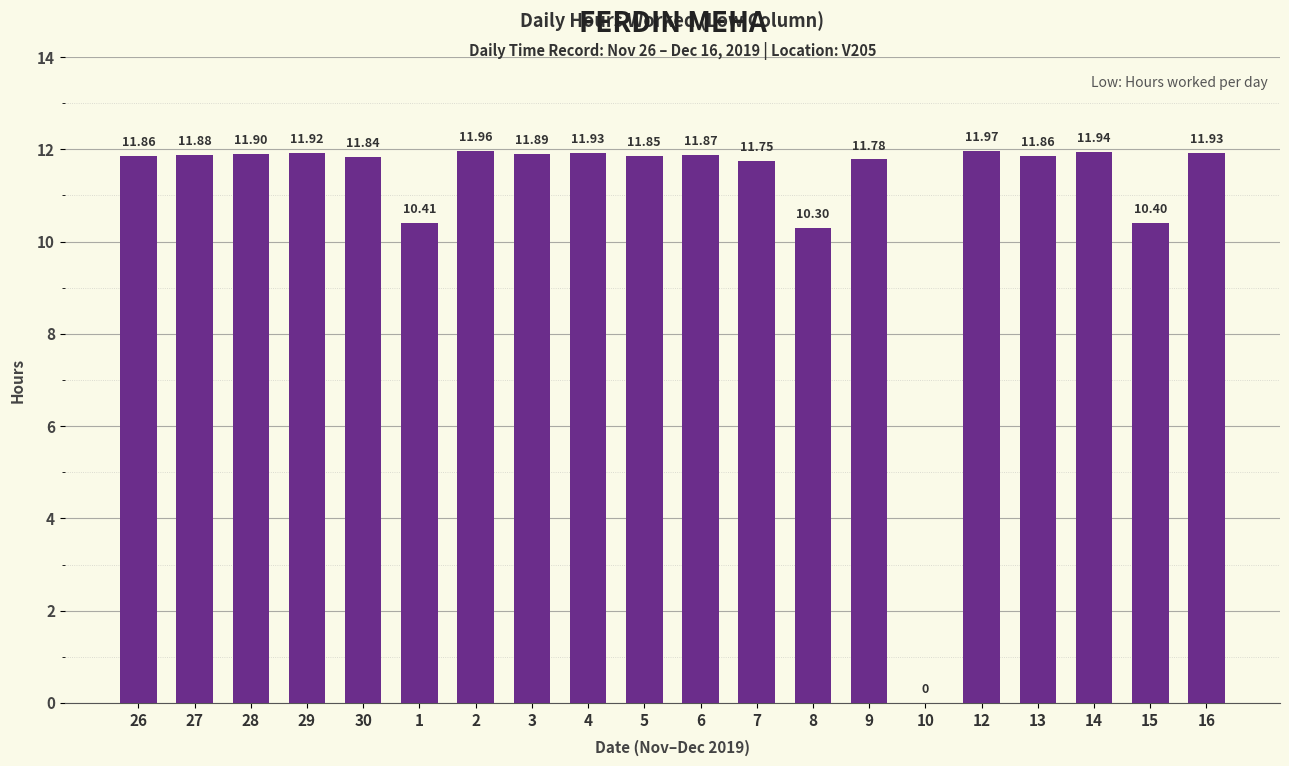

The chart shows a value of 21.2 at 13. True or false?

False